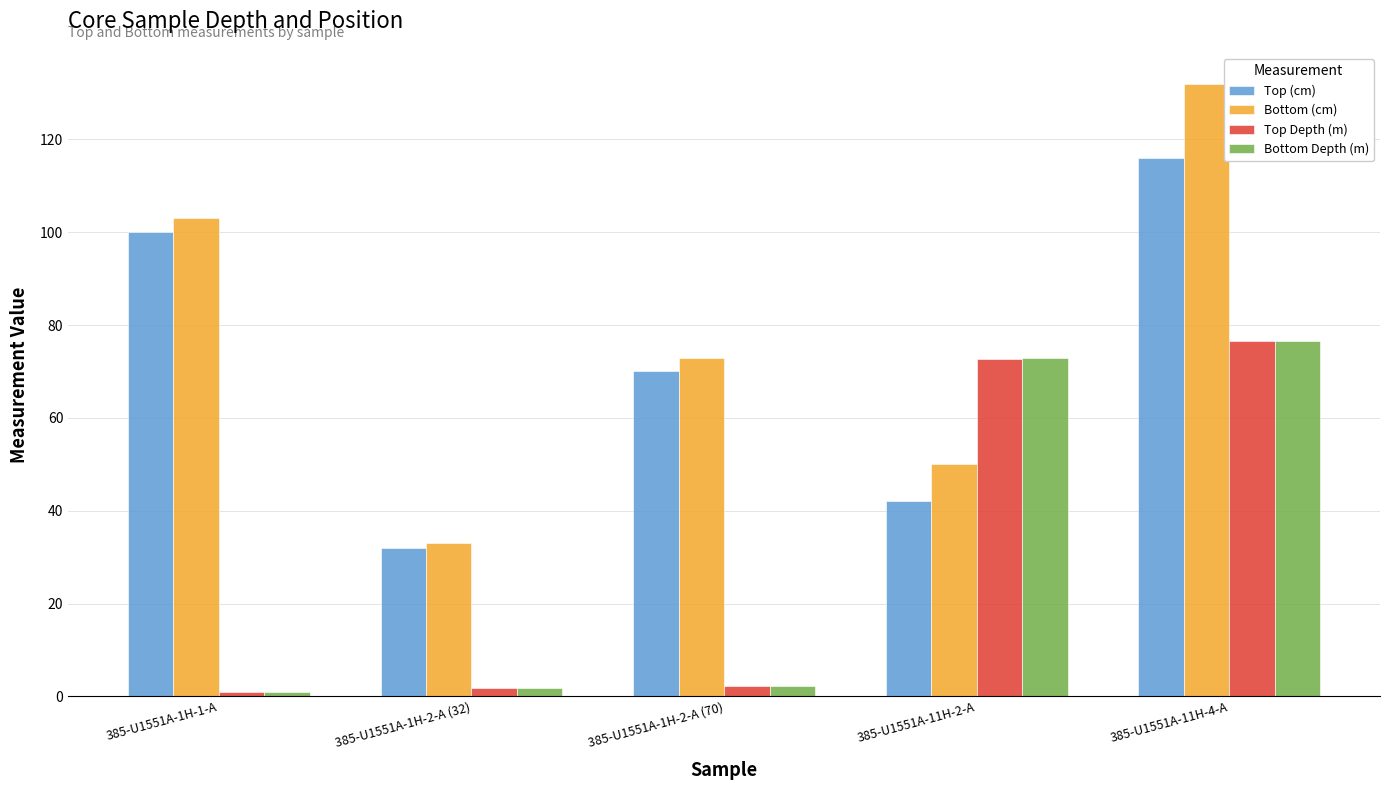

What is the sum of all Top (cm) values?

360.0